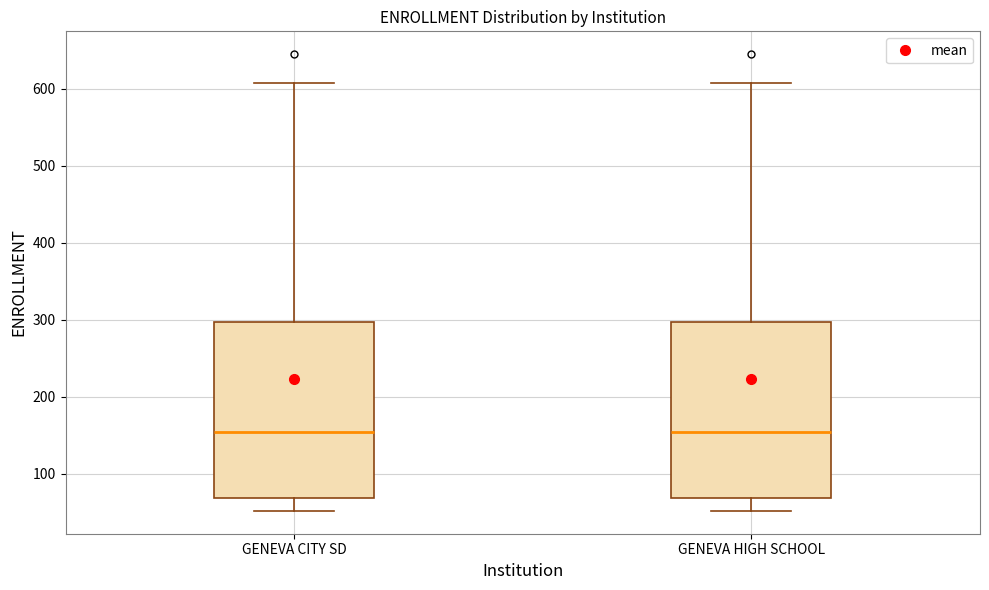

Reading left to right, transcribe this box plot: for each box, give where its median line is, the range the box spans, and where its two whiskers end, as read against the y-axis. The values are not printed on the chart, so give them approximately, as read against the axis.

GENEVA CITY SD: median 150, box 70 to 300, whiskers 50 to 610
GENEVA HIGH SCHOOL: median 150, box 70 to 300, whiskers 50 to 610